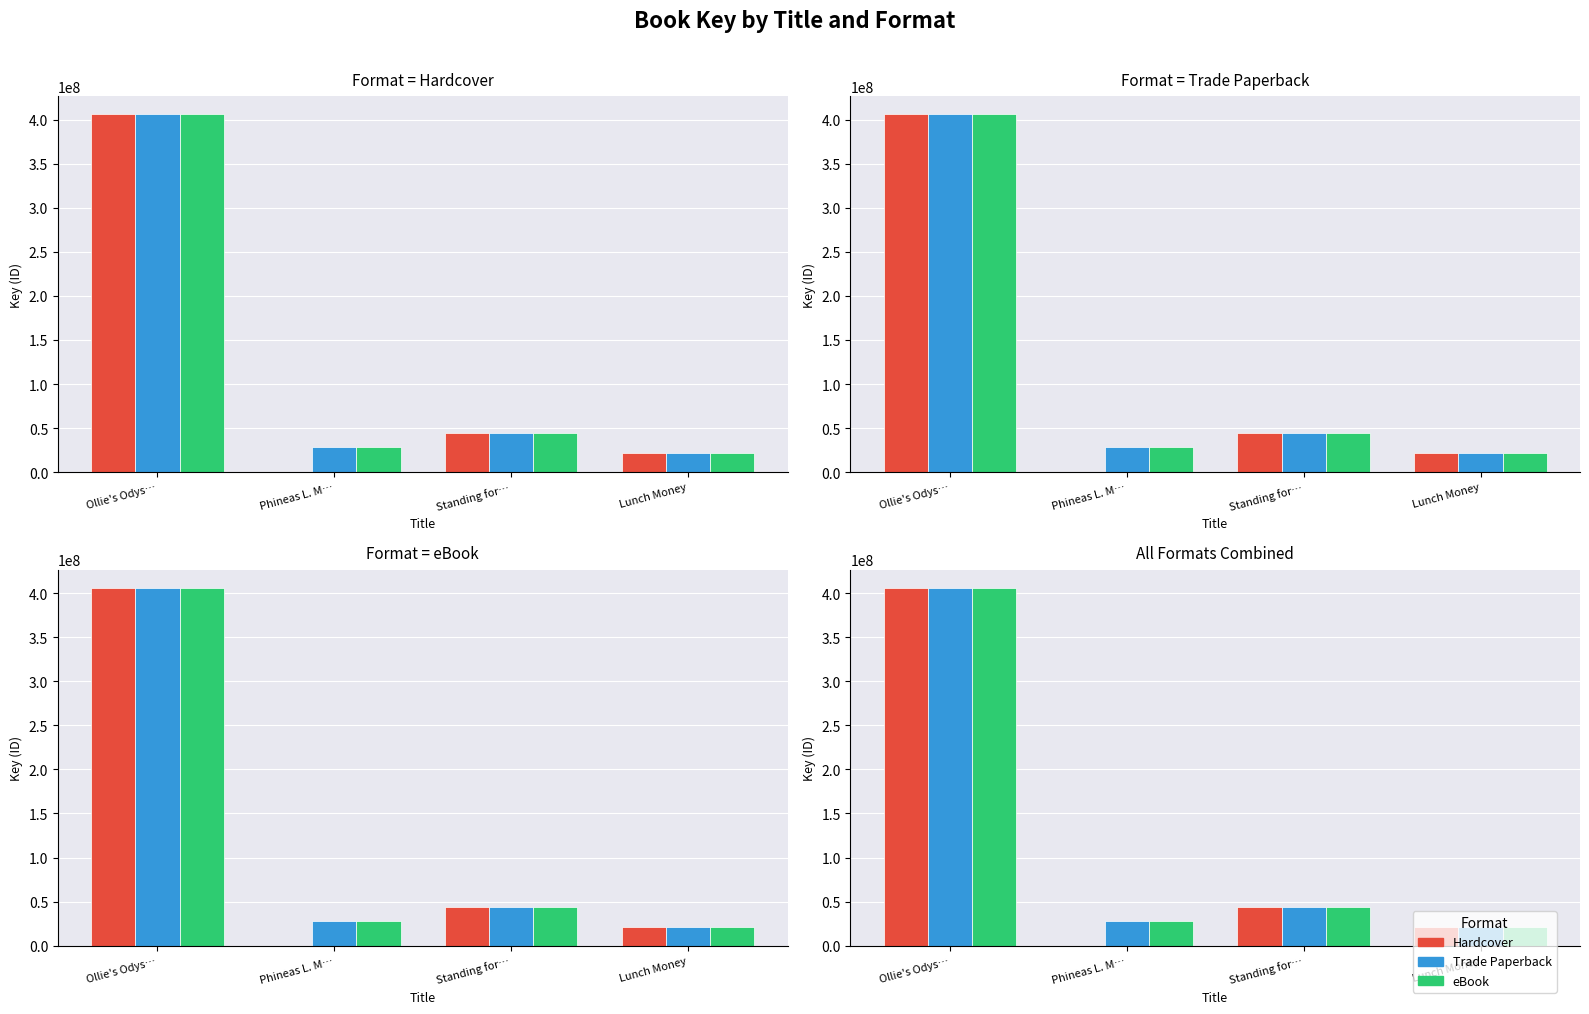

At Ollie's Odys…, list the series in order from smallest to largest.

Hardcover, Trade Paperback, eBook